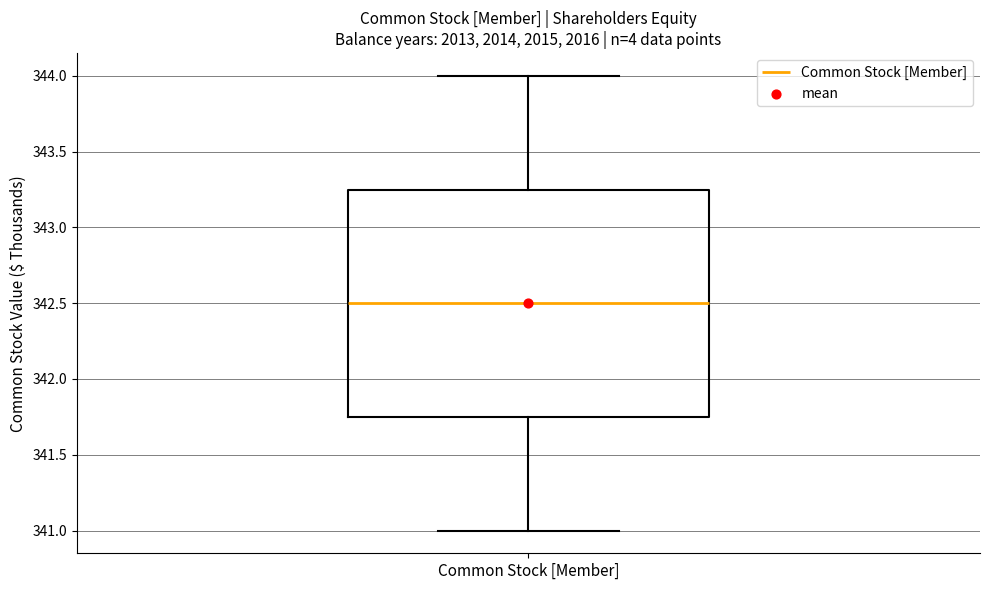

Read this box plot against the y-axis: the position of the median line, the range covered by the box, and the ends of both whiskers. The values are not printed on the chart, so give them approximately, as read against the axis.

median 342.50, box 341.75 to 343.25, whiskers 341.00 to 344.00